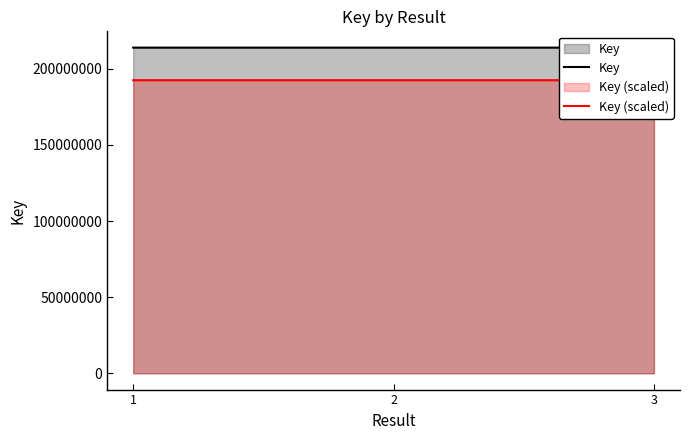

The value of Key at 3 is 345191978.0. True or false?

False